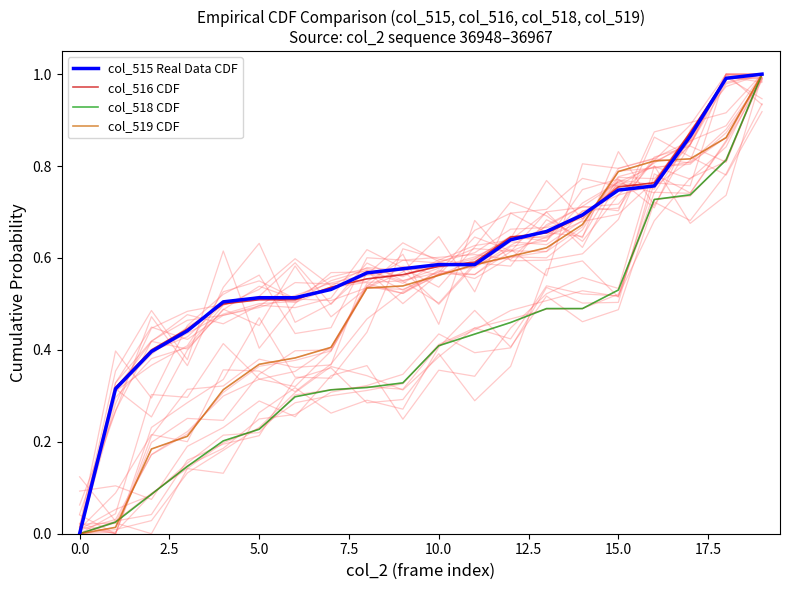

At 12.5, list the series in order from largest to smallest.

col_515 Real Data CDF, col_516 CDF, col_519 CDF, col_518 CDF